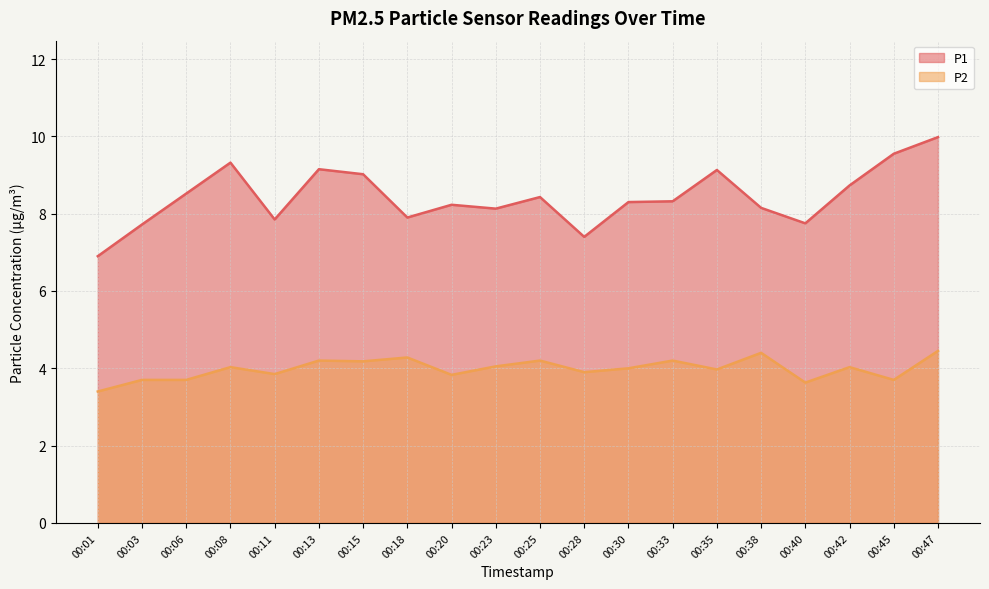

What is the difference between the P1 values at 00:20 and 00:40?

0.5